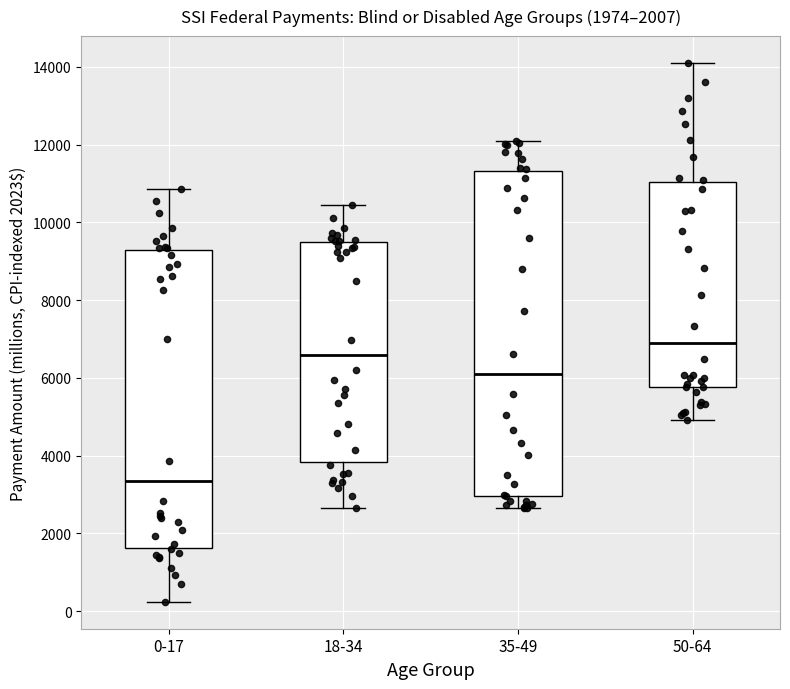

Which box's median line is the highest?

50-64